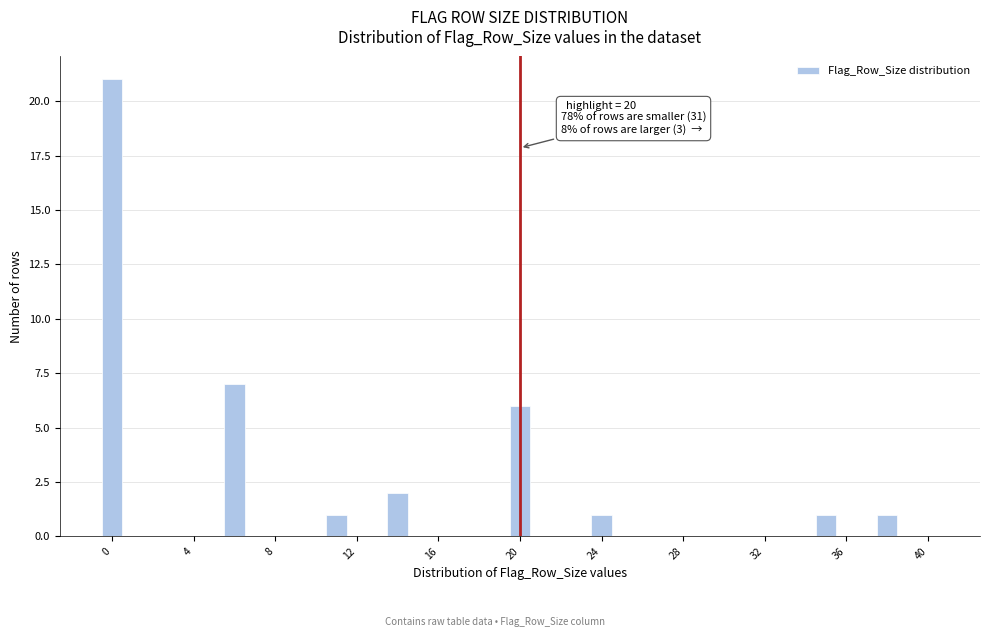

Around what value on the x-axis is the tallest bar? Give the approximate position of its centre, as read against the axis.

0.0